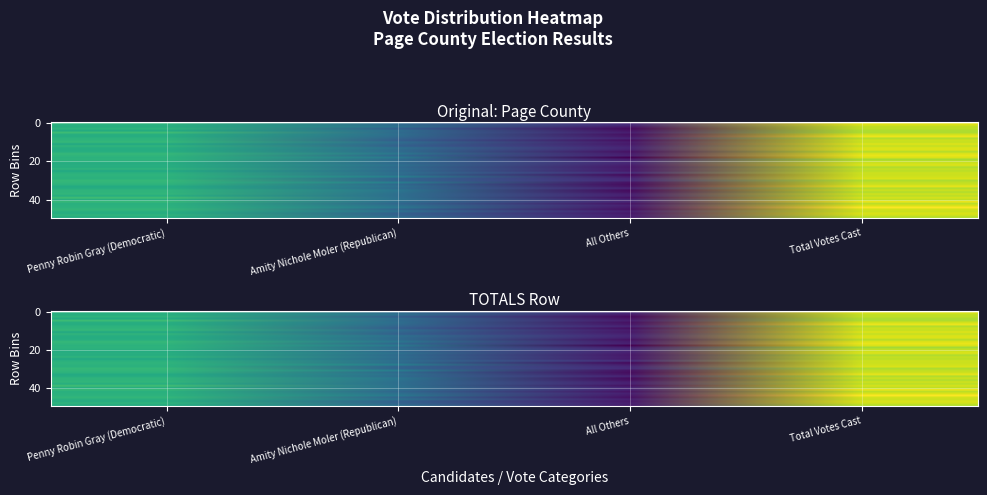

What is the difference between the maximum and minimum values in the Page County series?

5687.2